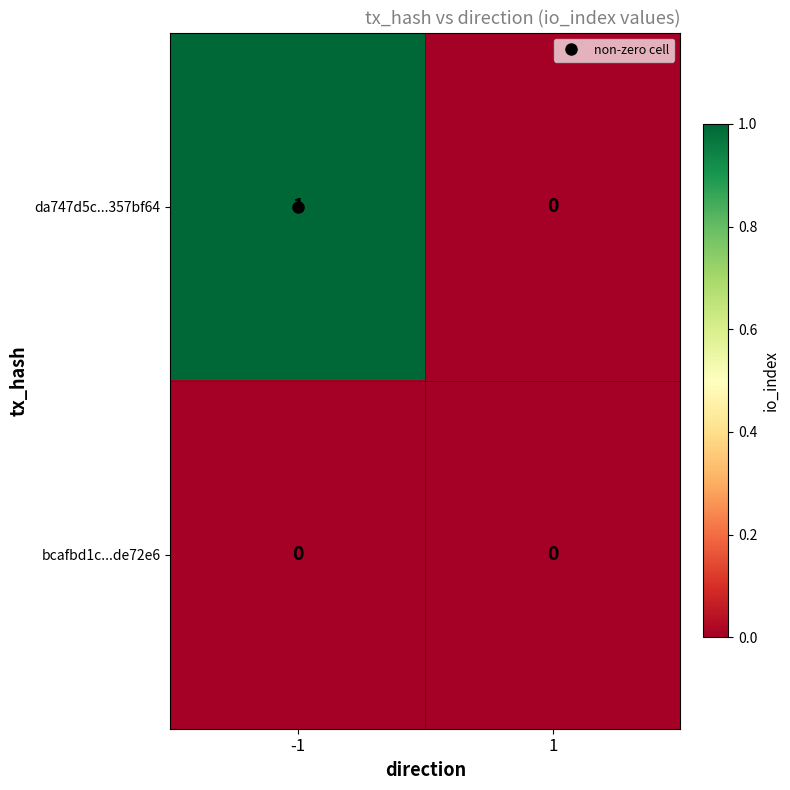

Which series has the largest total across all categories?

da747d5c...357bf64